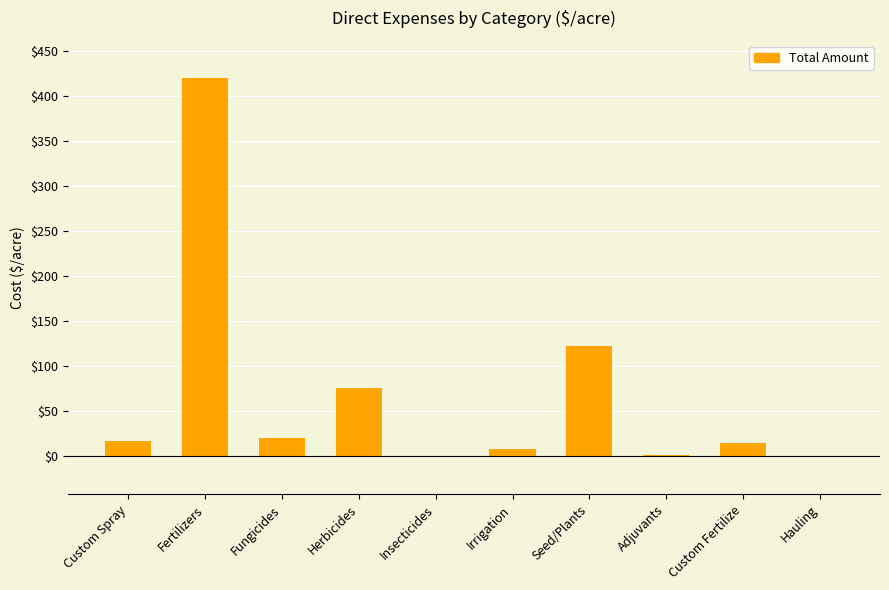

At which label is the value closest to 209?

Seed/Plants